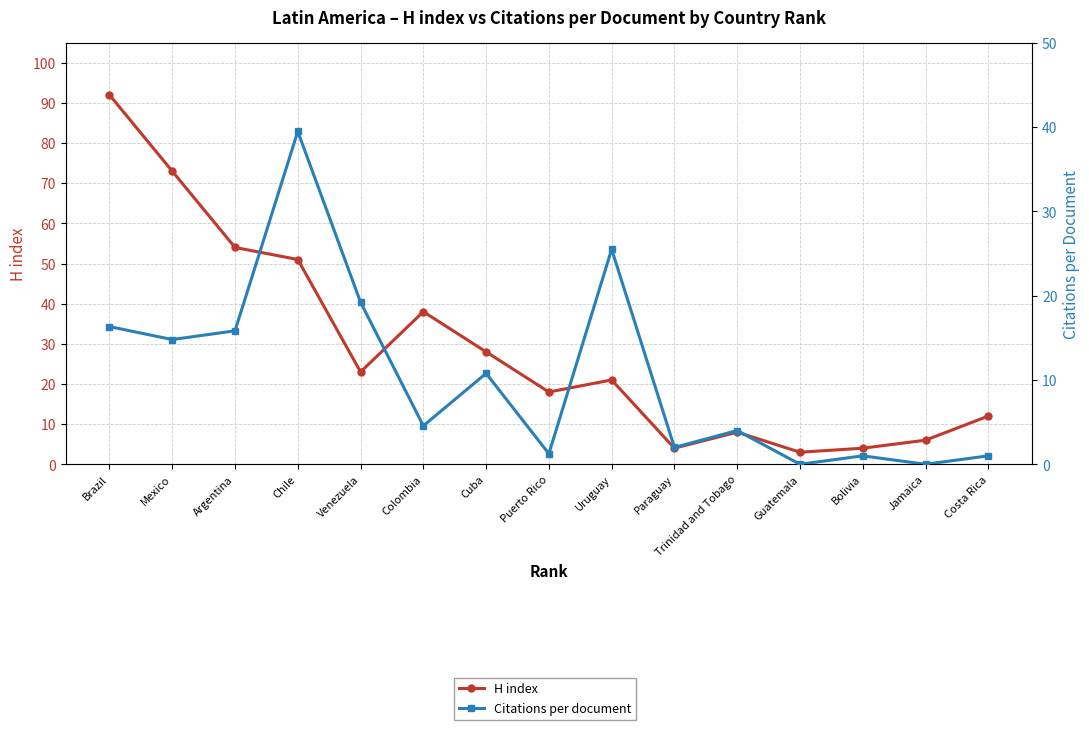

Does the chart display data point markers on the line(s)?

Yes